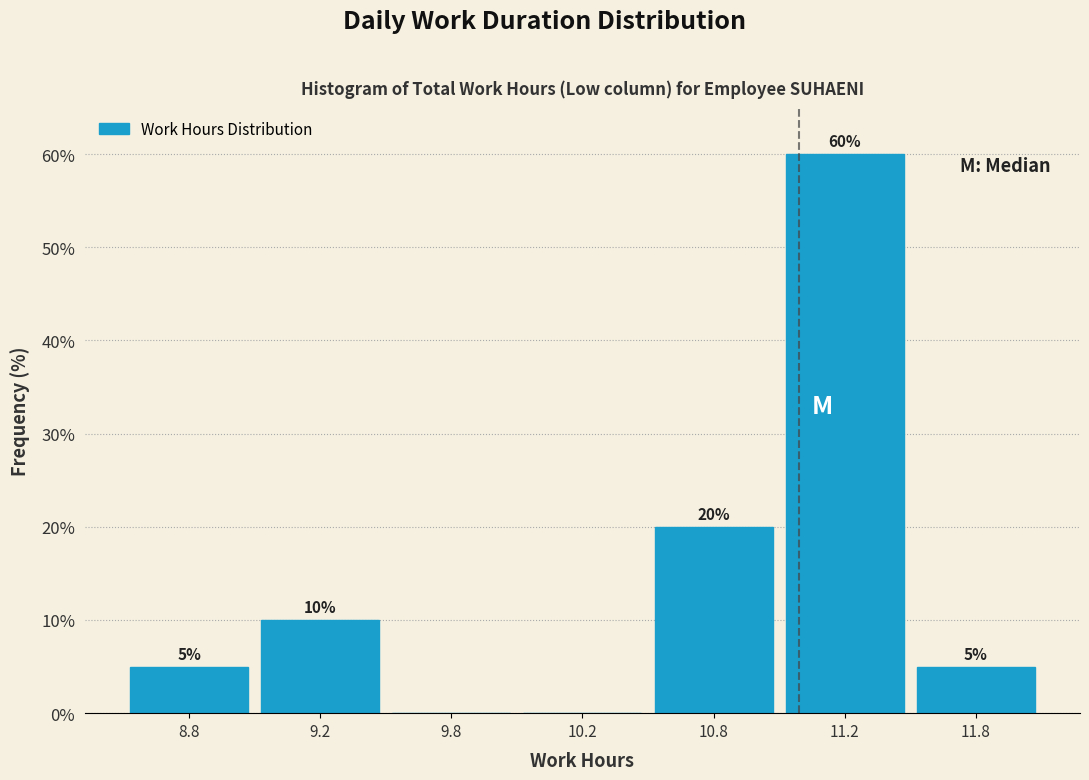

Reading left to right, extract all data points from this chart.

8.8=5	9.2=10	9.8=0	10.2=0	10.8=20	11.2=60	11.8=5